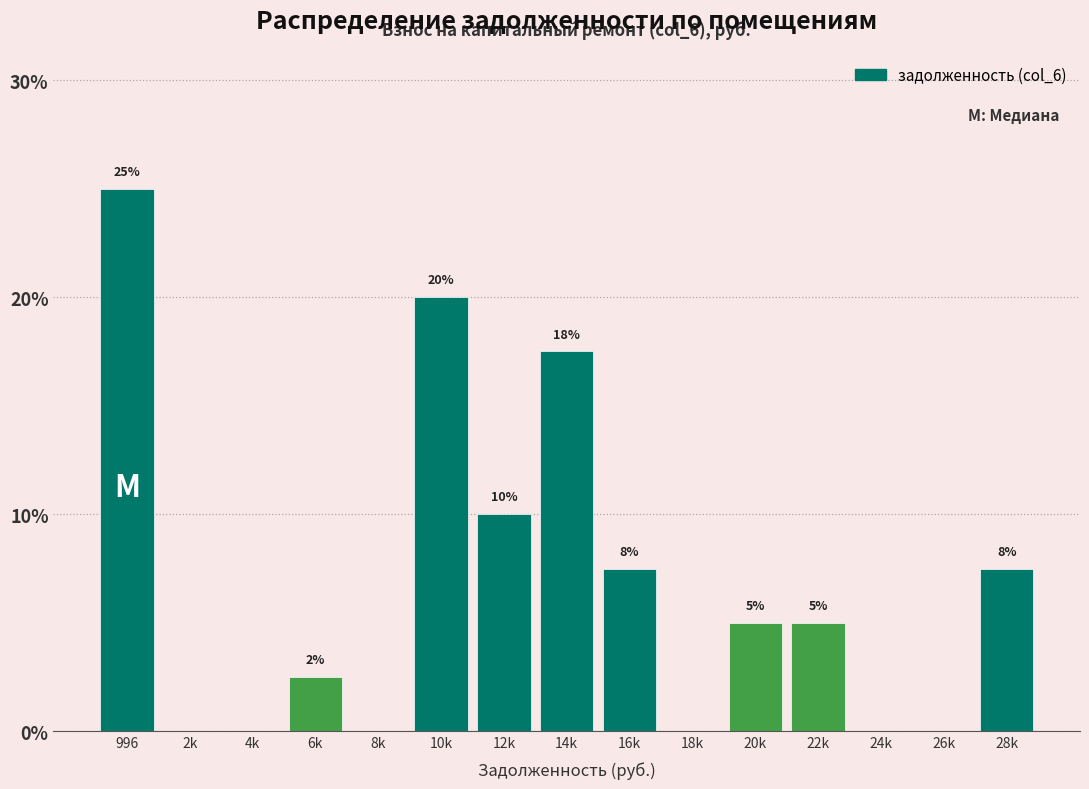

At which label is the value closest to 12?

12k